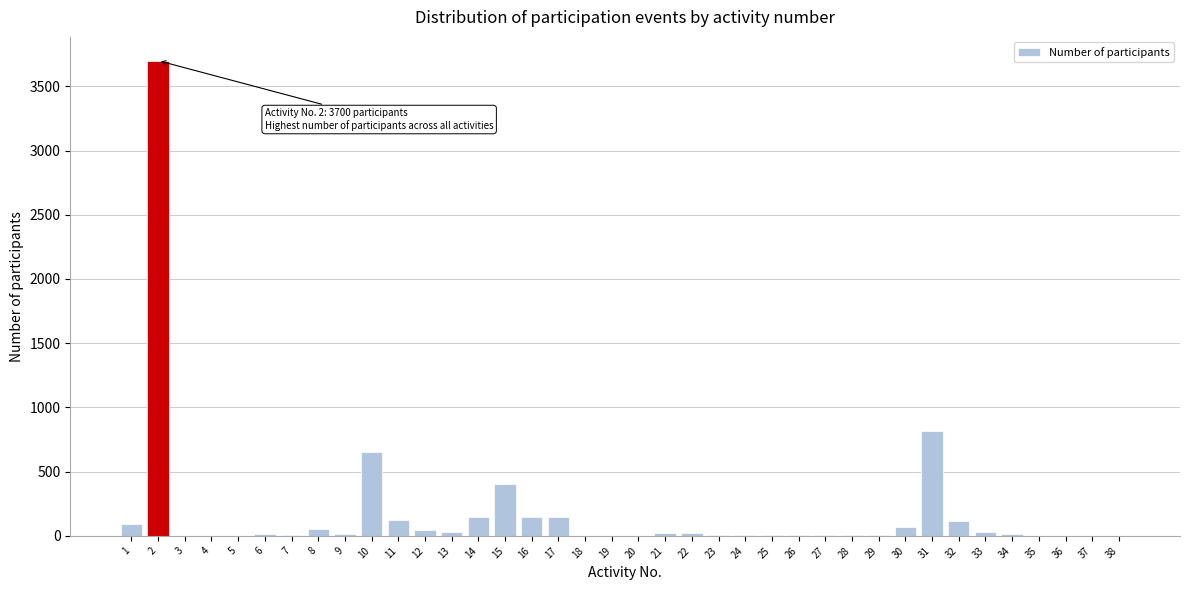

The value at 2 is 5588. True or false?

False